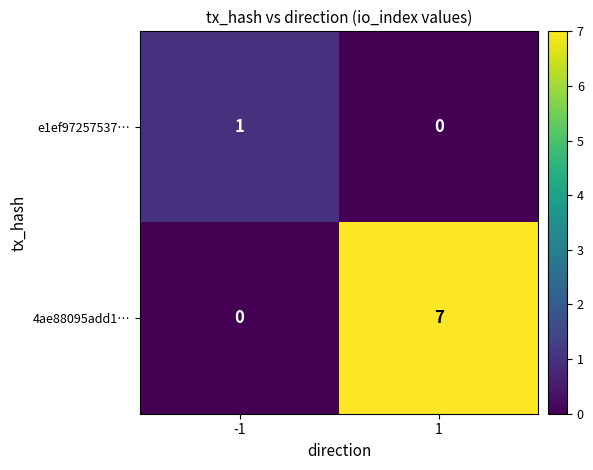

Reading left to right, list all the values displayed in this chart.

e1ef97257537…: -1=1	1=0
4ae88095add1…: -1=0	1=7